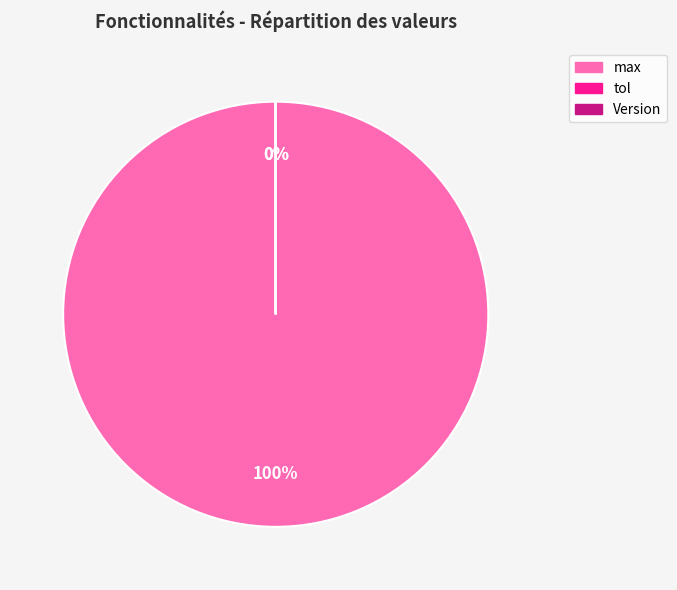

Which has a higher value, Version or max?

max